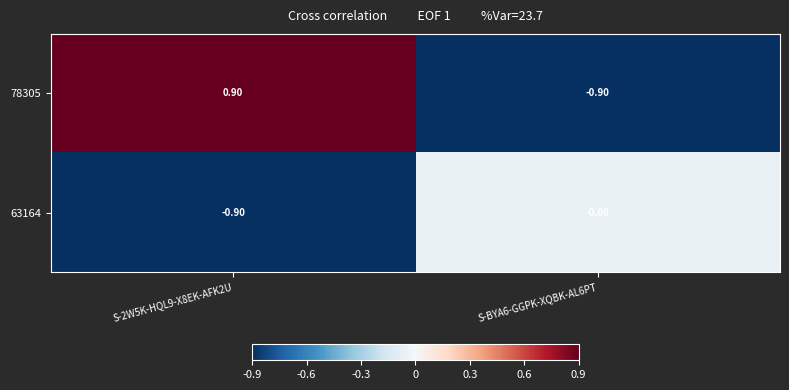

Rank the series by their average value, from lowest to highest.

63164, 78305